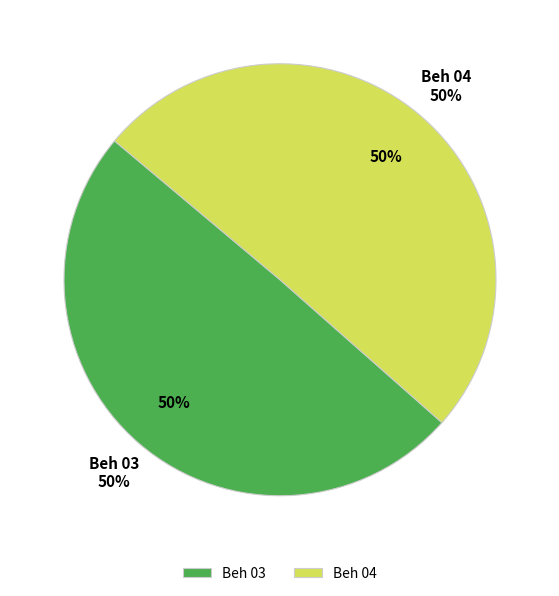

How many slices are in this pie chart?

2